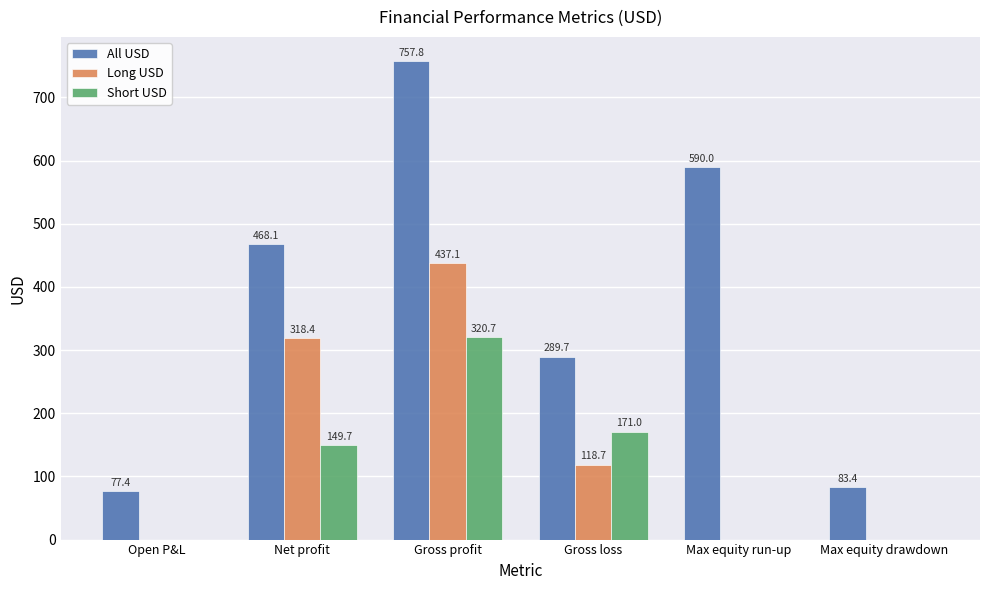

Is the value of All USD at Max equity run-up greater than the value of Short USD at Max equity run-up?

Yes